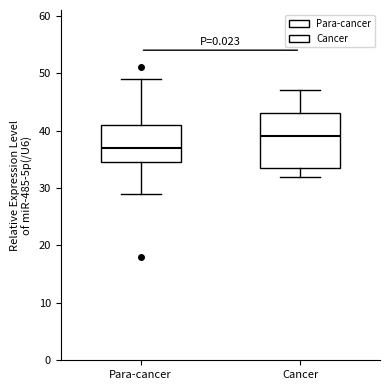

Which box has the highest median line?

Cancer